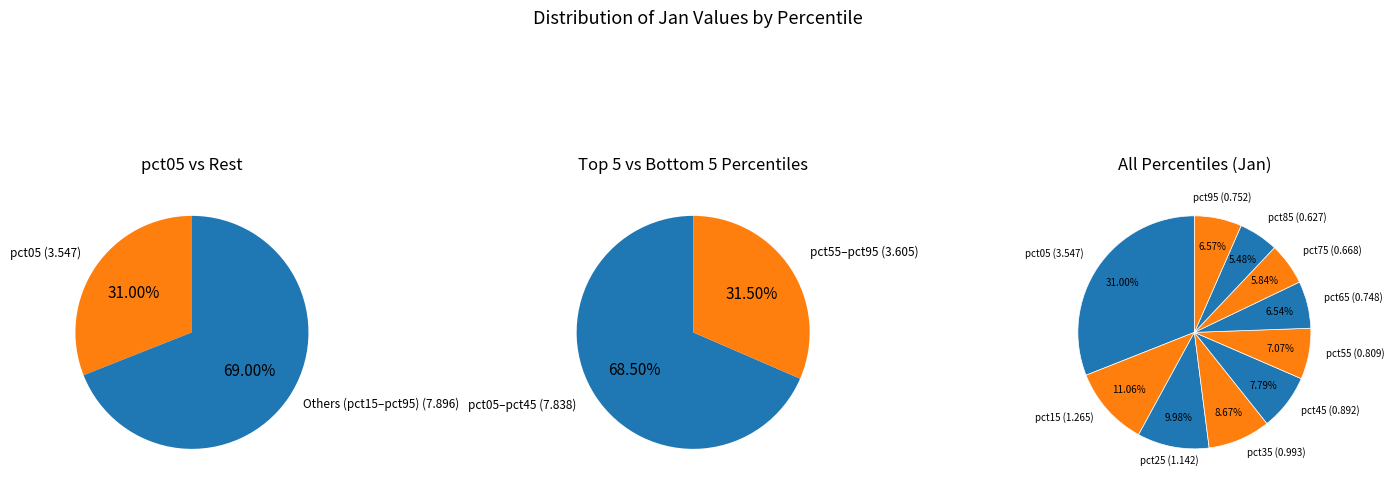

What is the largest slice in the pie chart?

pct05